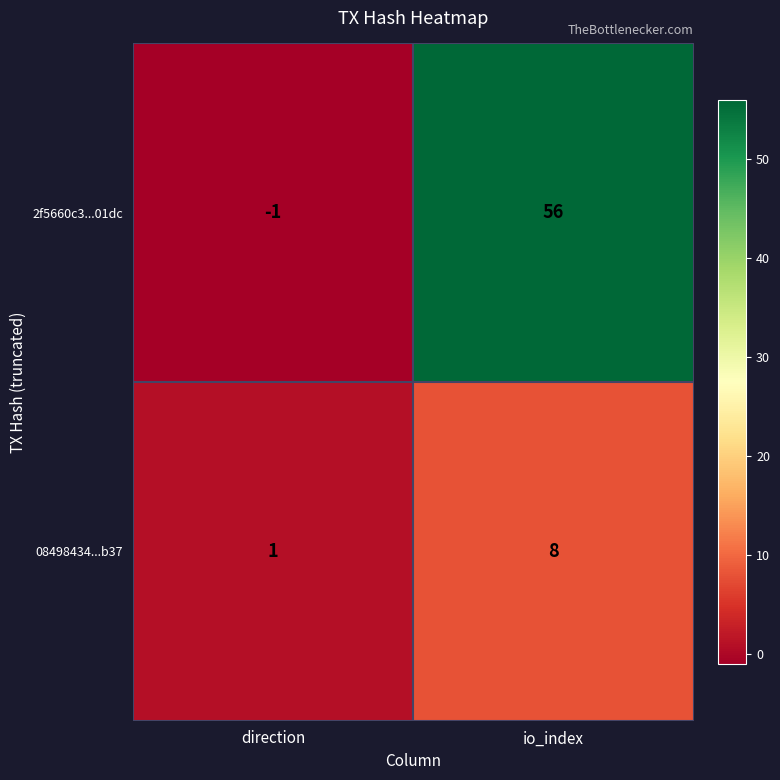

The value of 08498434...b37 at direction is 1. True or false?

True